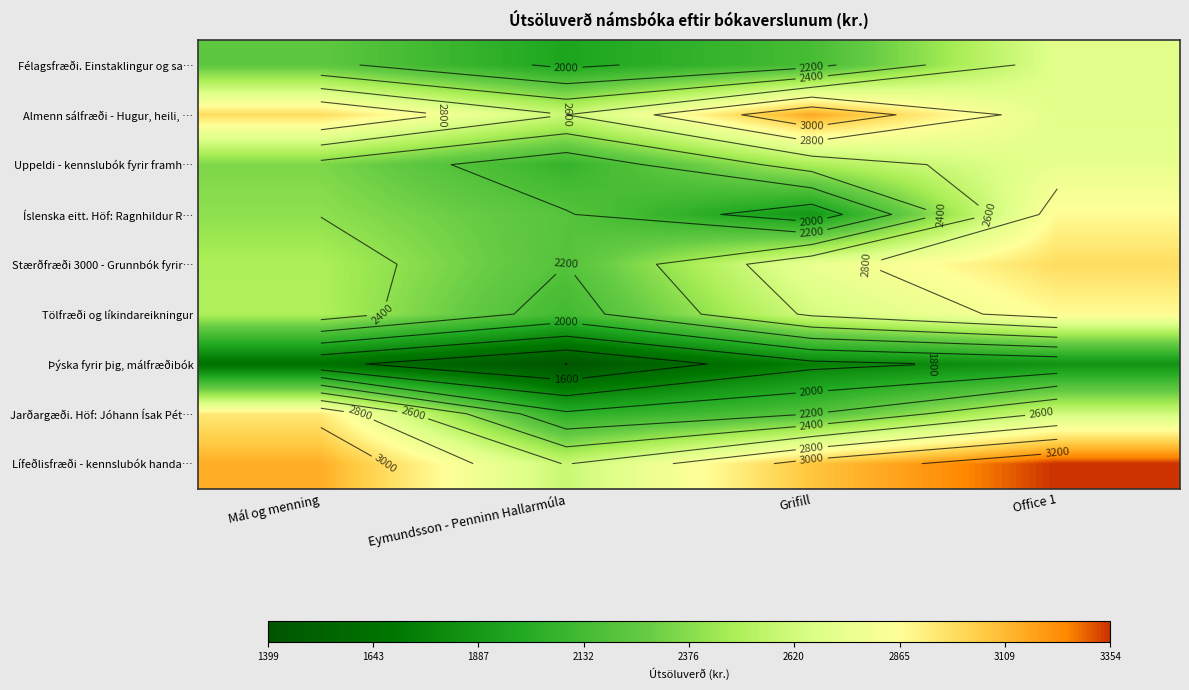

How many data points does each series have?

4